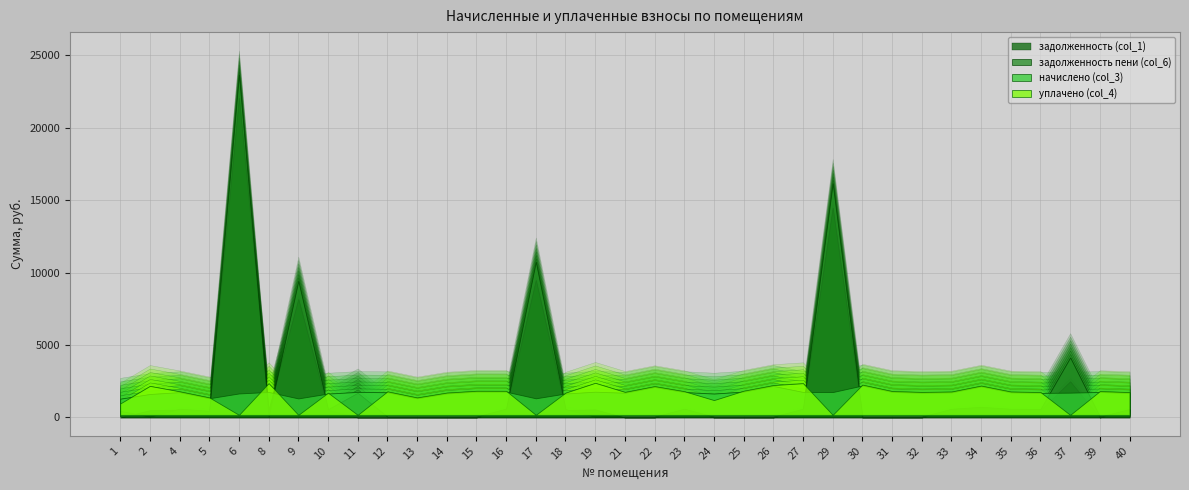

List the labels in order of задолженность пени (col_6) value, smallest first.

2, 8, 12, 13, 14, 15, 19, 21, 22, 24, 25, 26, 30, 31, 32, 39, 1, 5, 10, 18, 40, 36, 33, 35, 4, 23, 27, 16, 34, 11, 37, 9, 17, 29, 6